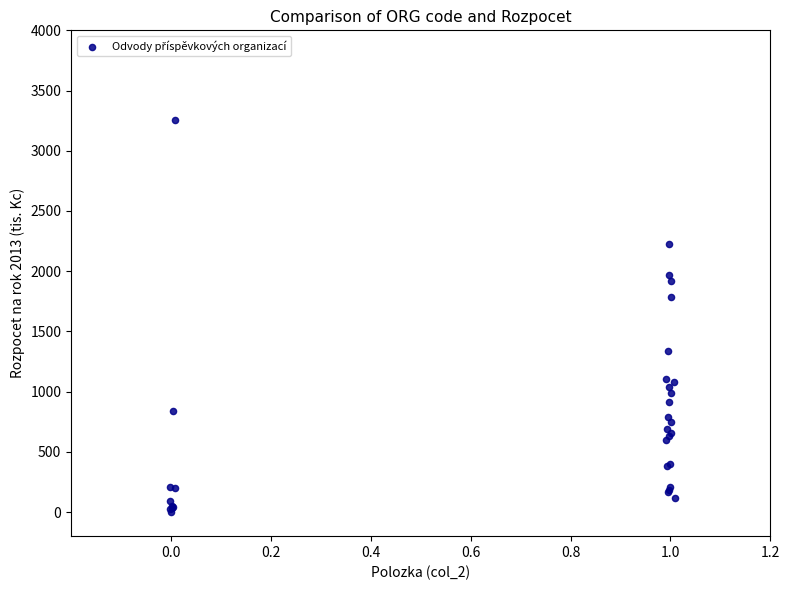

What Y value in the scatter plot is closest to 1628?

1788